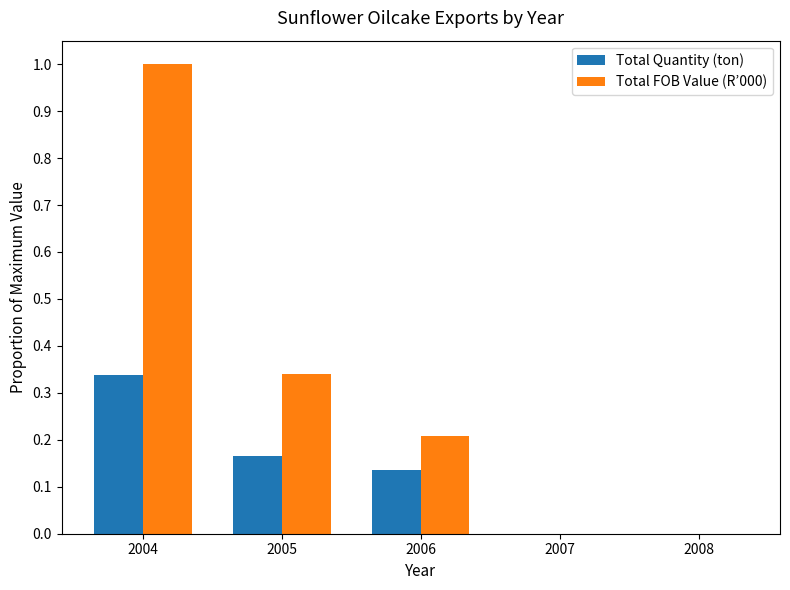

What is the sum of all Total FOB Value (R’000) values?

1.5